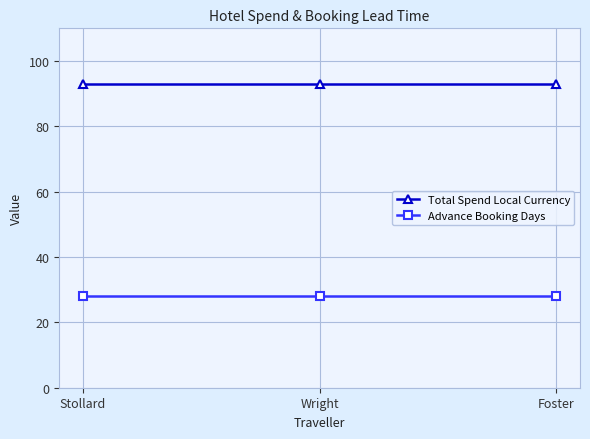

What is the greatest value displayed?

93.0